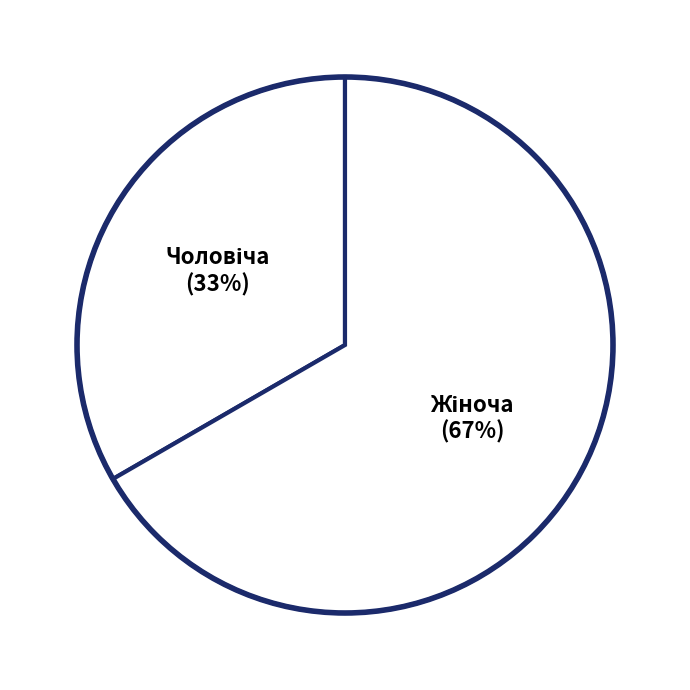

How many slices are in this pie chart?

2